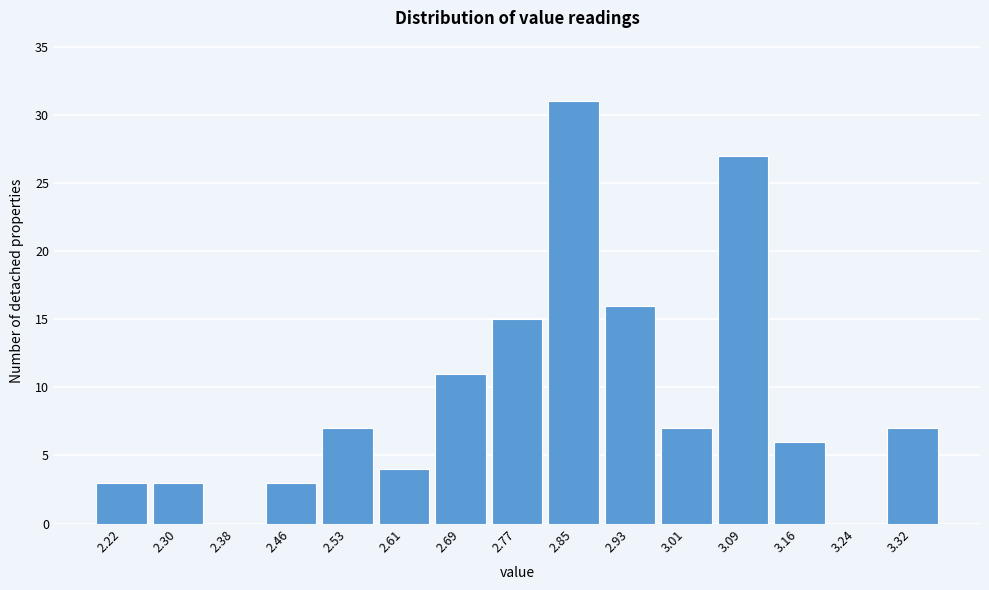

Reading right to left, what are all the values shown in this chart?

3.32=7	3.24=0	3.16=6	3.09=27	3.01=7	2.93=16	2.85=31	2.77=15	2.69=11	2.61=4	2.53=7	2.46=3	2.38=0	2.30=3	2.22=3